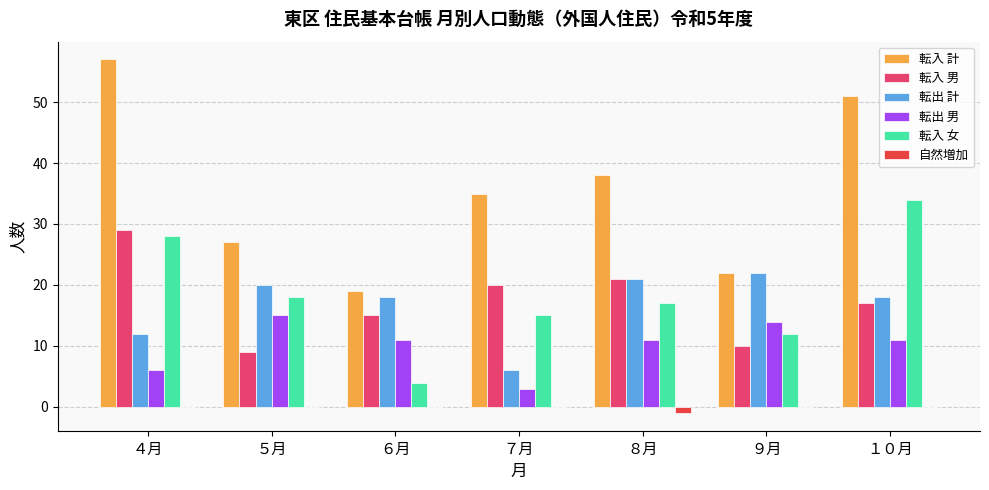

Which category has the highest value across all series?

４月